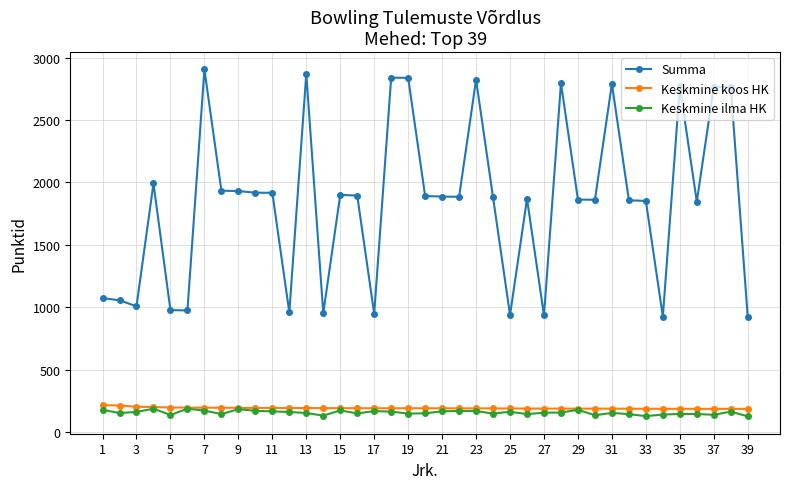

What is the sum of all Keskmine ilma HK values?

6045.4